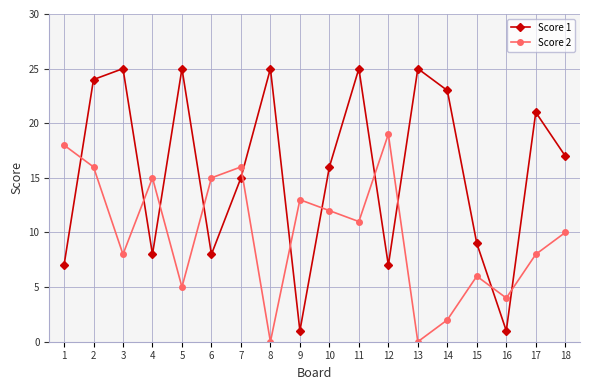

Which series has the widest spread of values?

Score 1